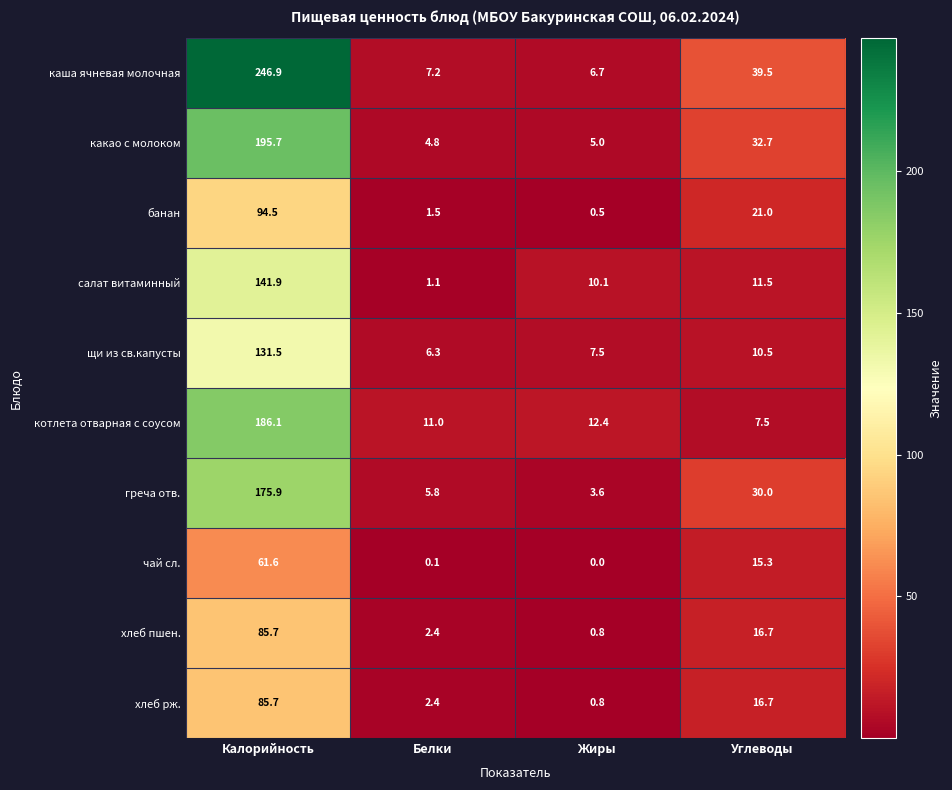

At which label does салат витаминный first exceed 11?

Калорийность